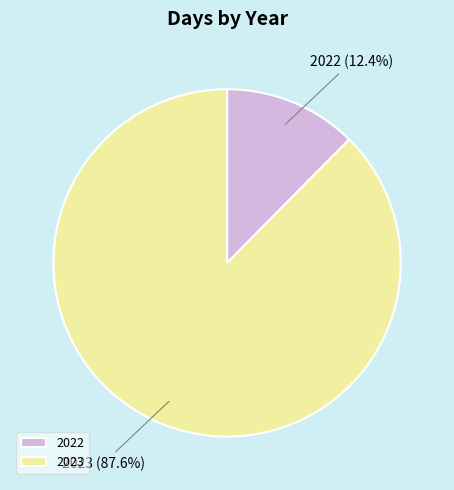

Which category has the biggest portion of the pie?

2023